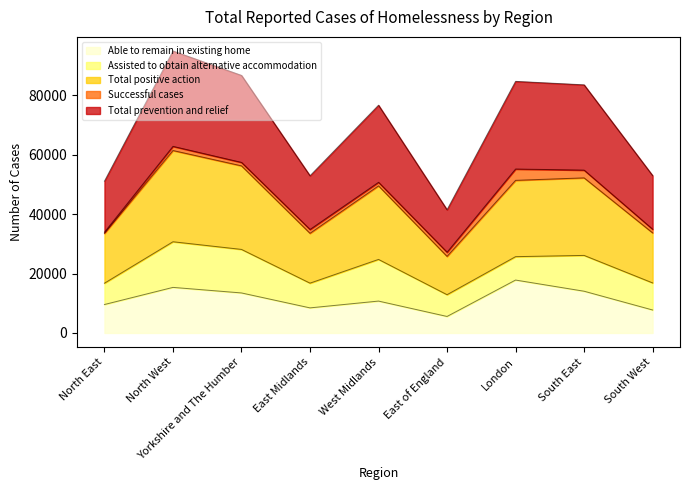

True or false: Able to remain in existing home and Total prevention and relief intersect in this chart.

False